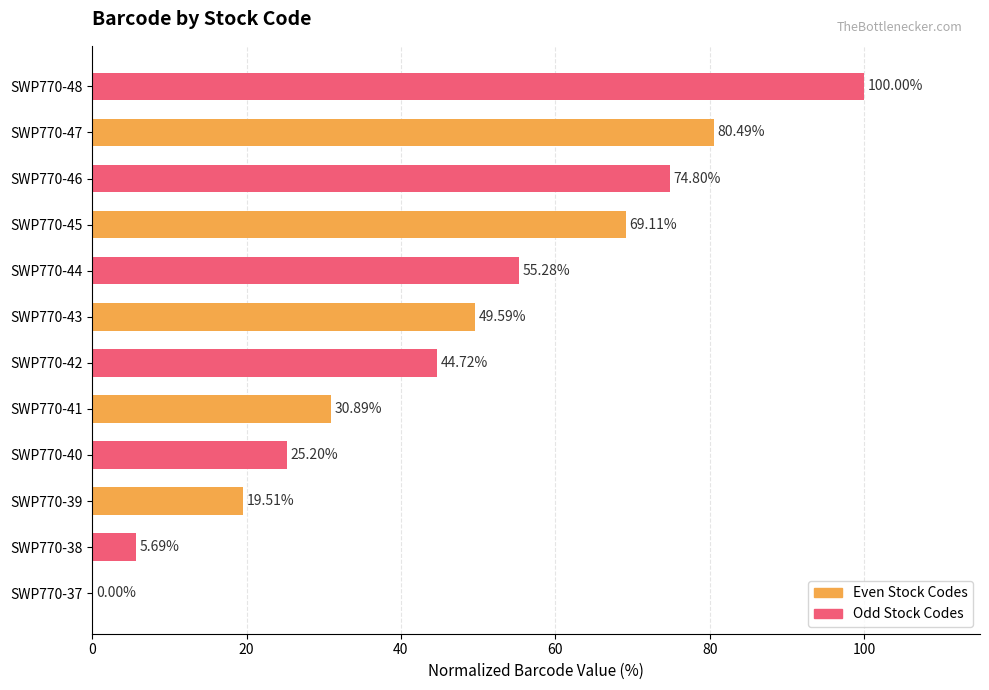

What is the change in value from SWP770-43 to SWP770-46?

+25.2